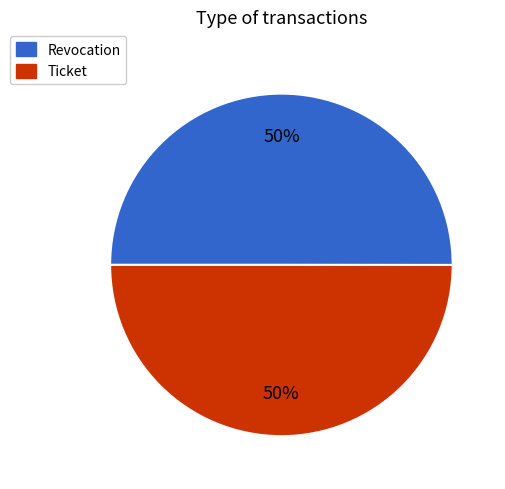

Combined, do Ticket and Revocation account for over 50%?

Yes